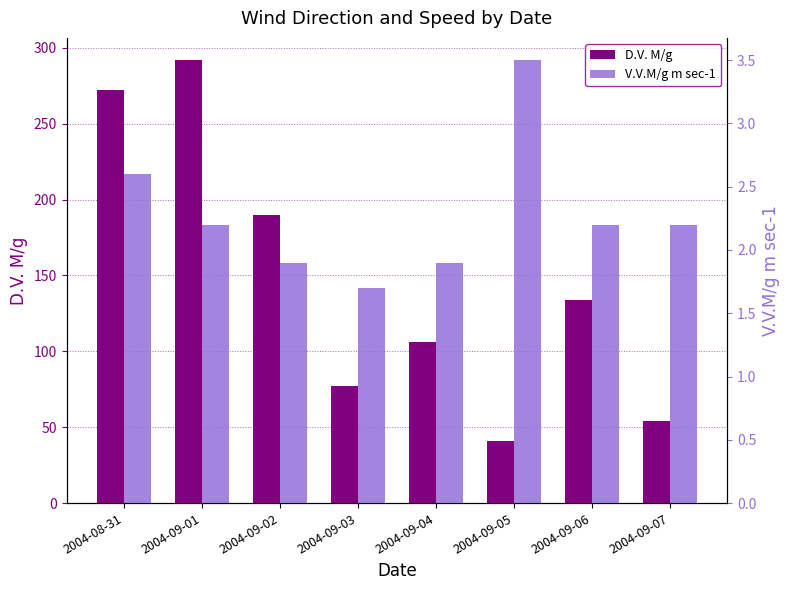

What is the minimum value for V.V.M/g m sec-1?

1.7